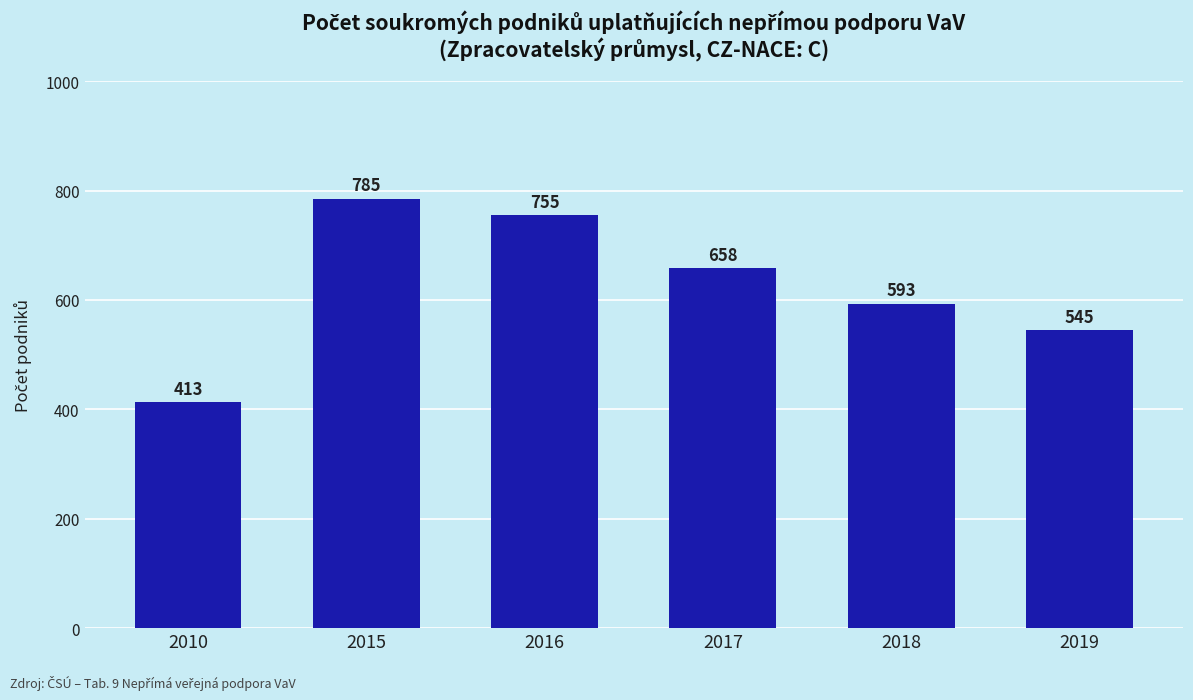

Are the bars grouped side by side (vs. stacked)?

No